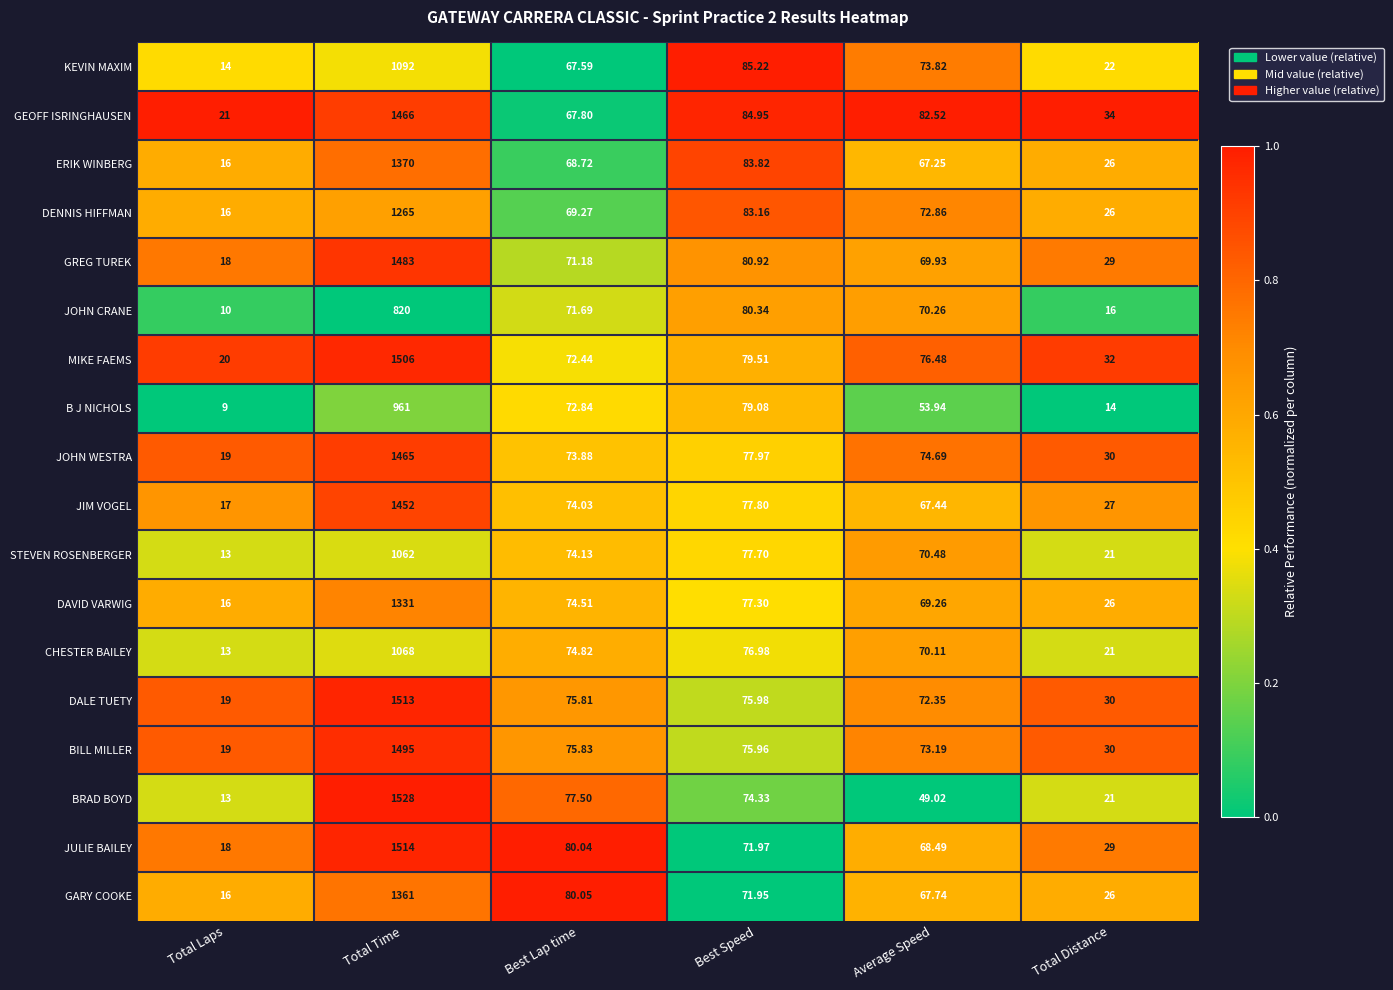

Where is KEVIN MAXIM nearest to the value 553?

Best Speed